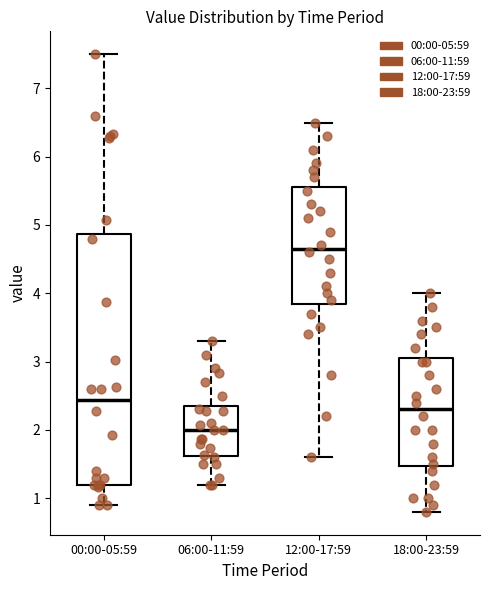

Which box's median line is the lowest?

06:00-11:59